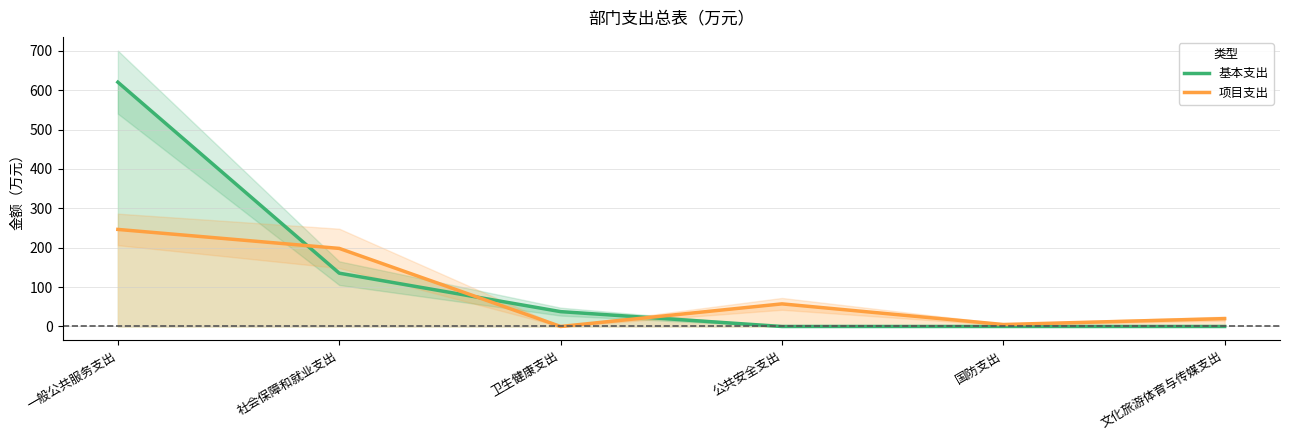

Reading left to right, what are all the values shown in this chart?

基本支出: 620.3	135.4	37.7	0.0	0.0	0.0
项目支出: 246.4	198.2	0.0	57.4	5.0	20.0